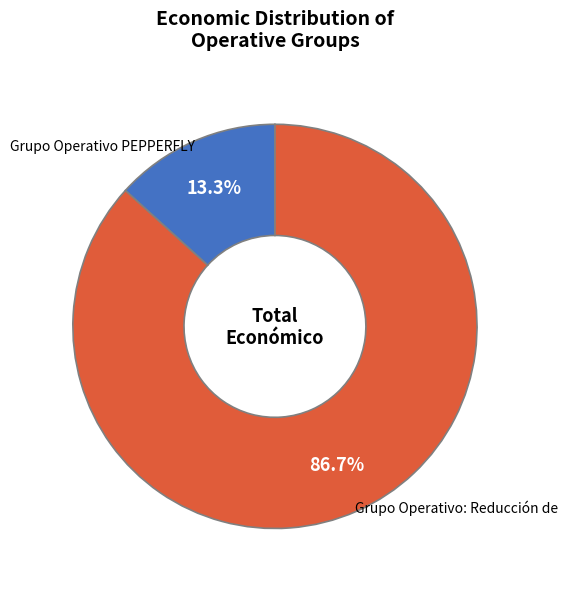

How many segments does this pie chart have?

2